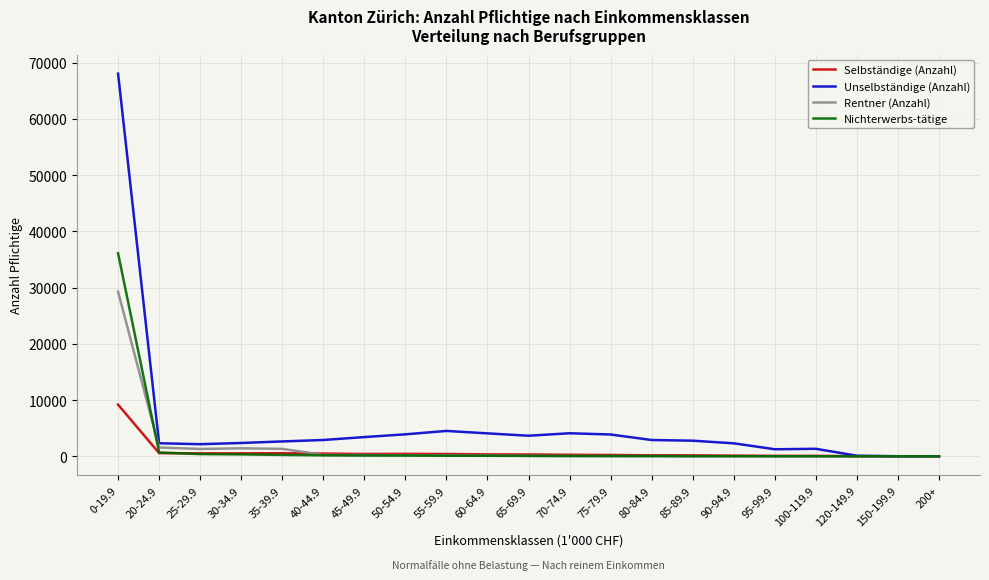

What is the average value of the Selbständige (Anzahl) series?

706